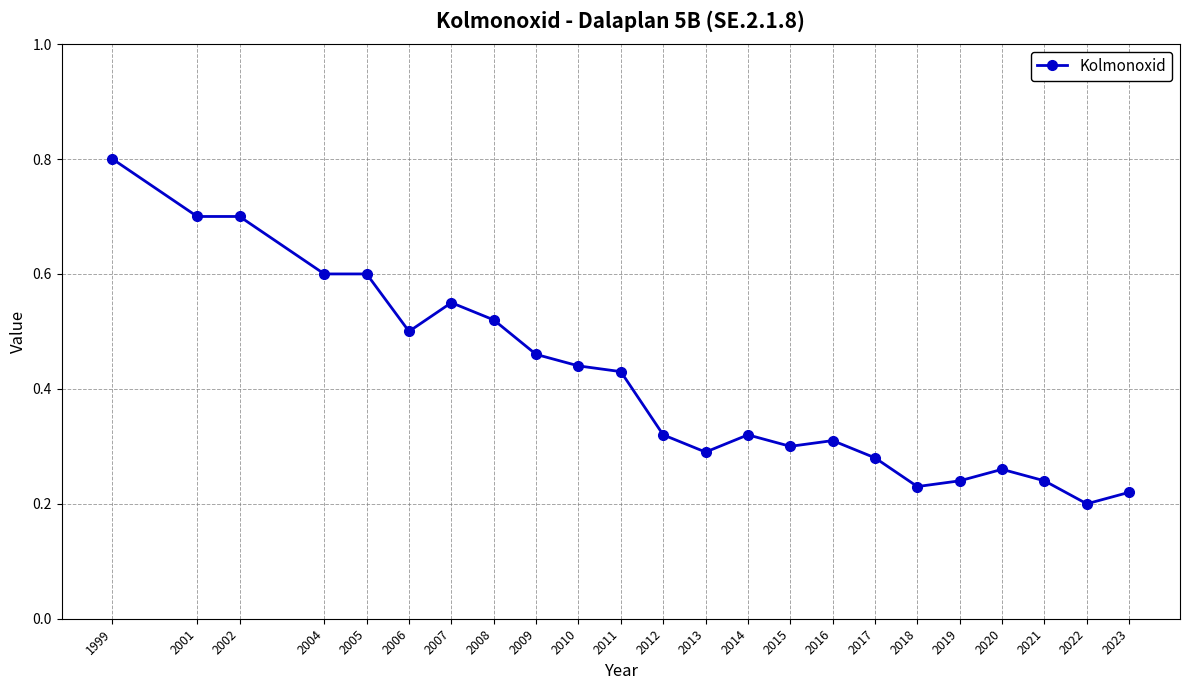

How many categories are shown in the chart?

23